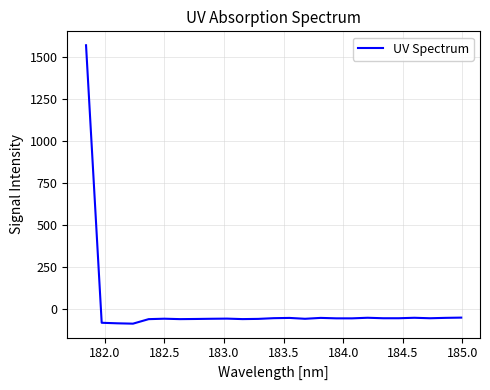

What is the difference between the second highest and minimum values?

36.1